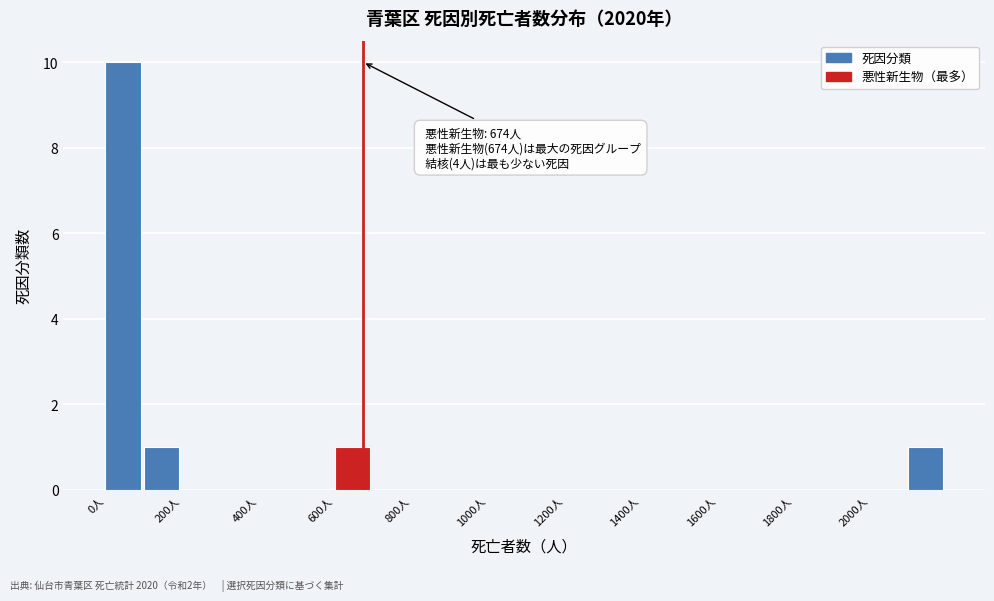

Which range on the x-axis has the tallest bar?

0 to 100